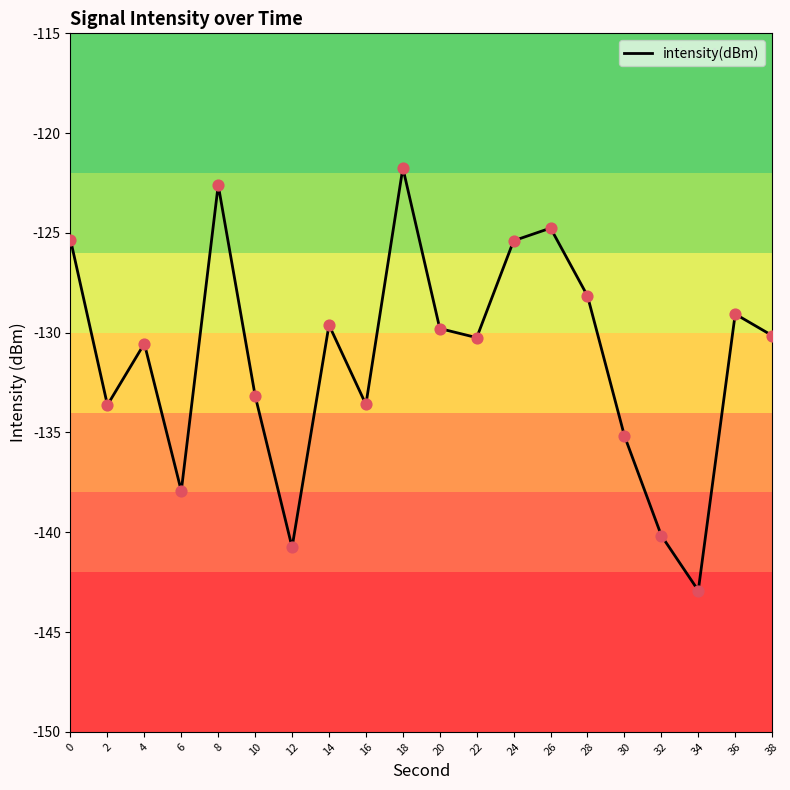

Which has a higher value, 32 or 2?

2